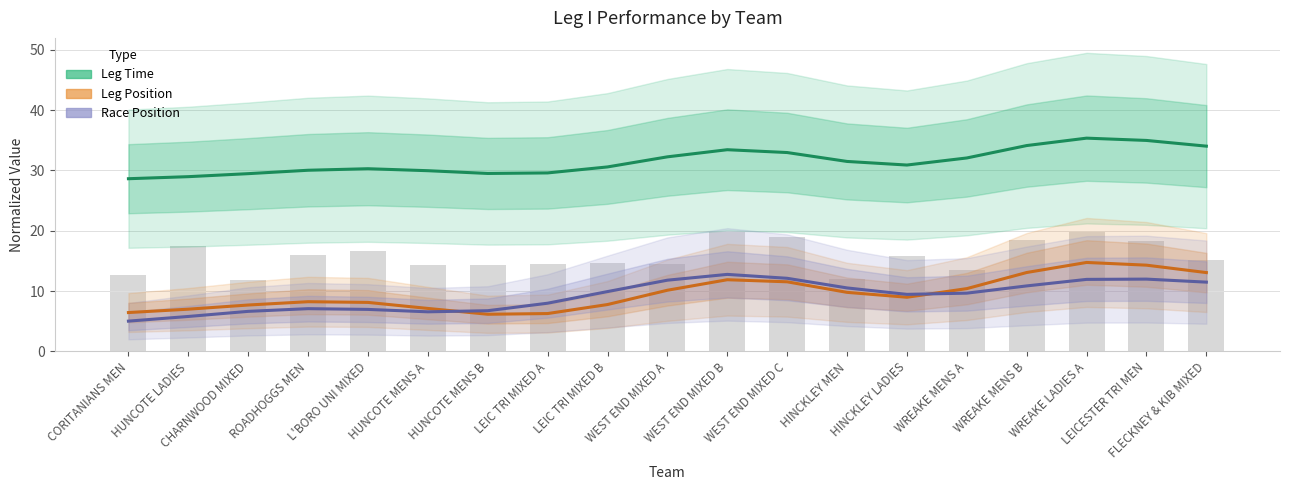

Reading left to right, extract all data points from this chart.

Leg Time (normalized): CORITANIANS MEN=28.6	HUNCOTE LADIES=29.0	CHARNWOOD MIXED=29.5	ROADHOGGS MEN=30.0	L'BORO UNI MIXED=30.3	HUNCOTE MENS A=30.0	HUNCOTE MENS B=29.5	LEIC TRI MIXED A=29.6	LEIC TRI MIXED B=30.6	WEST END MIXED A=32.3	WEST END MIXED B=33.4	WEST END MIXED C=33.0	HINCKLEY MEN=31.5	HINCKLEY LADIES=30.9	WREAKE MENS A=32.1	WREAKE MENS B=34.1	WREAKE LADIES A=35.3	LEICESTER TRI MEN=35.0	FLECKNEY & KIB MIXED=34.0
Leg Position (normalized): CORITANIANS MEN=6.4	HUNCOTE LADIES=7.0	CHARNWOOD MIXED=7.7	ROADHOGGS MEN=8.2	L'BORO UNI MIXED=8.1	HUNCOTE MENS A=7.1	HUNCOTE MENS B=6.2	LEIC TRI MIXED A=6.3	LEIC TRI MIXED B=7.8	WEST END MIXED A=10.1	WEST END MIXED B=11.9	WEST END MIXED C=11.5	HINCKLEY MEN=9.8	HINCKLEY LADIES=9.0	WREAKE MENS A=10.4	WREAKE MENS B=13.1	WREAKE LADIES A=14.7	LEICESTER TRI MEN=14.3	FLECKNEY & KIB MIXED=13.1
Race Position (normalized): CORITANIANS MEN=5.0	HUNCOTE LADIES=5.8	CHARNWOOD MIXED=6.6	ROADHOGGS MEN=7.1	L'BORO UNI MIXED=7.0	HUNCOTE MENS A=6.6	HUNCOTE MENS B=6.8	LEIC TRI MIXED A=8.0	LEIC TRI MIXED B=9.9	WEST END MIXED A=11.8	WEST END MIXED B=12.8	WEST END MIXED C=12.1	HINCKLEY MEN=10.5	HINCKLEY LADIES=9.5	WREAKE MENS A=9.7	WREAKE MENS B=10.9	WREAKE LADIES A=11.9	LEICESTER TRI MEN=12.0	FLECKNEY & KIB MIXED=11.5